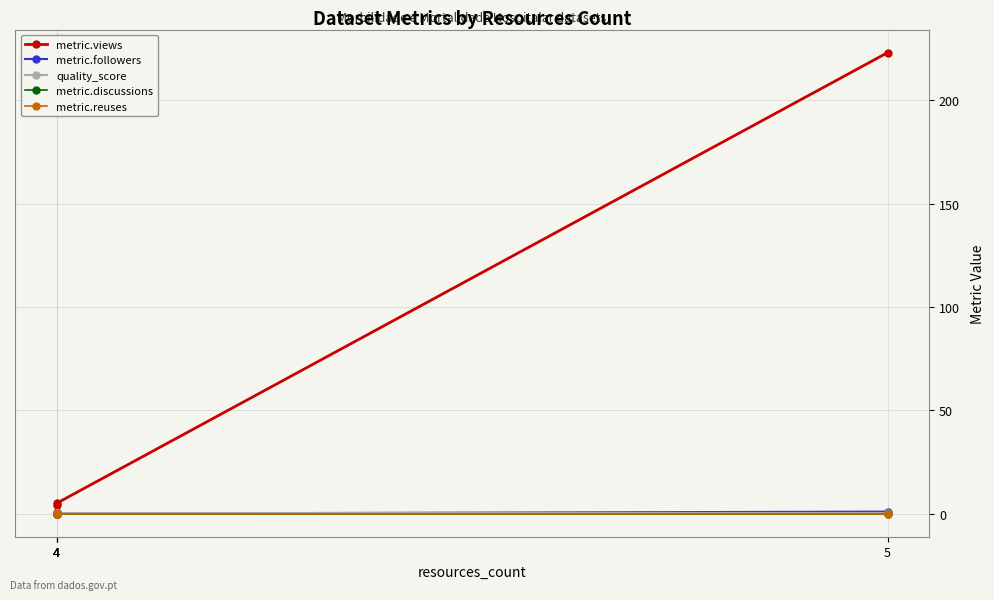

Read the quality_score value at 4.

0.6